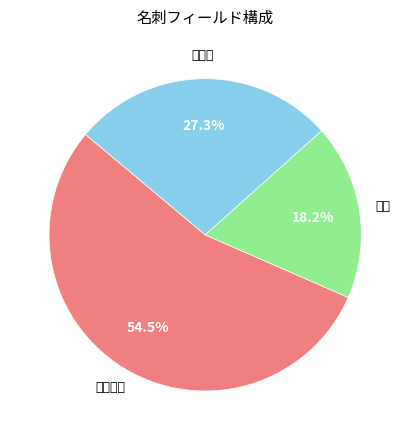

Is there a majority slice in this chart?

Yes